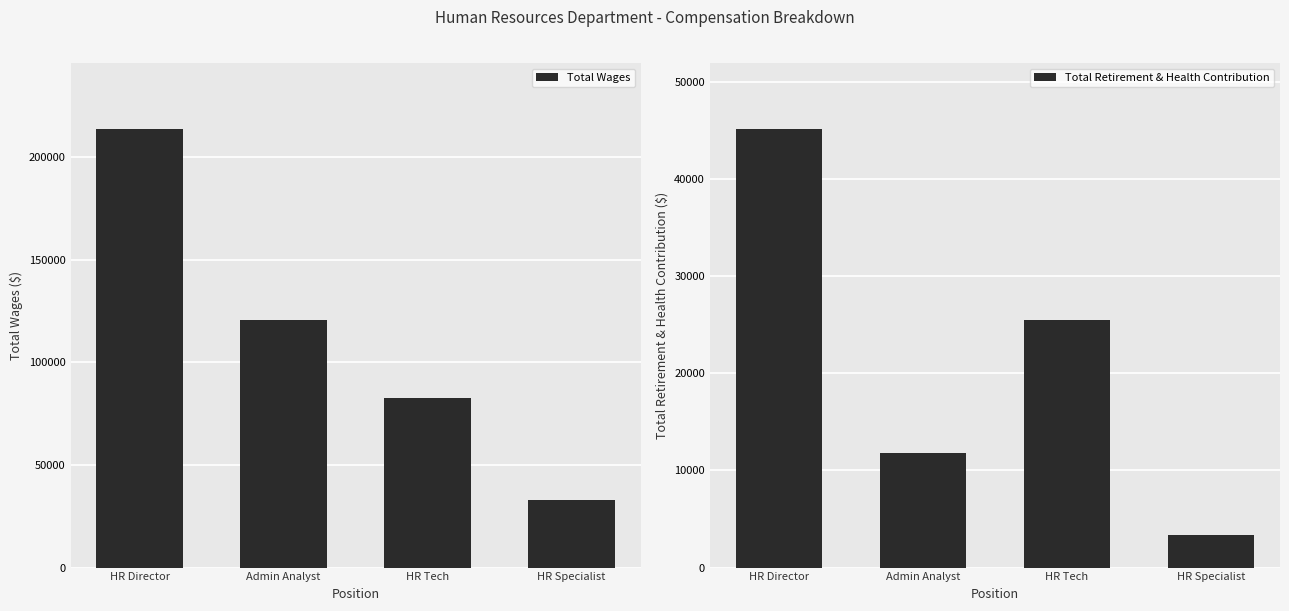

Which series has the largest range (max minus min)?

Total Wages